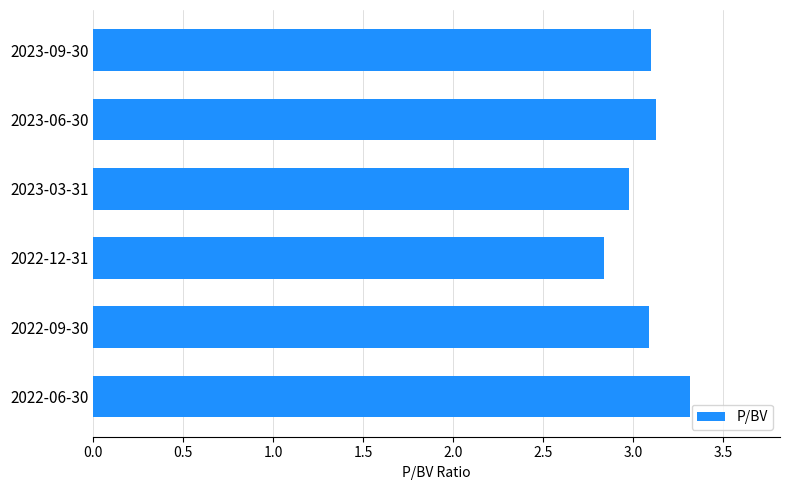

The chart shows a value of 5.1 at 2023-09-30. True or false?

False